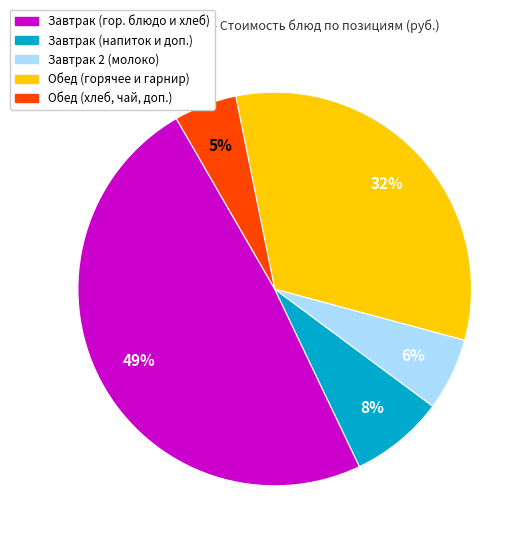

Is the sum of Завтрак (гор. блюдо и хлеб) and Обед (хлеб, чай, доп.) greater than half?

Yes